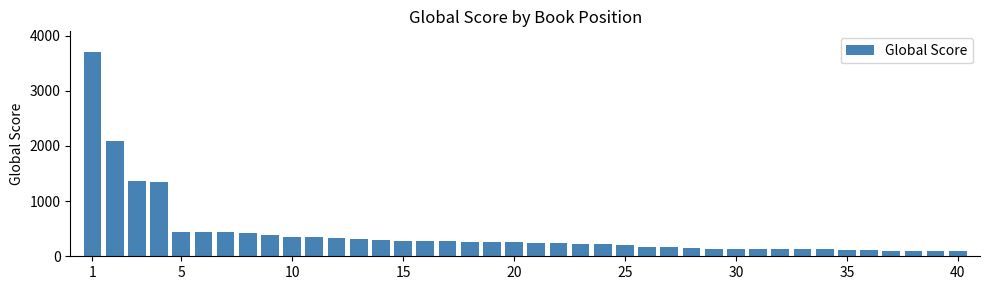

What is the minimum value shown in the chart?

98